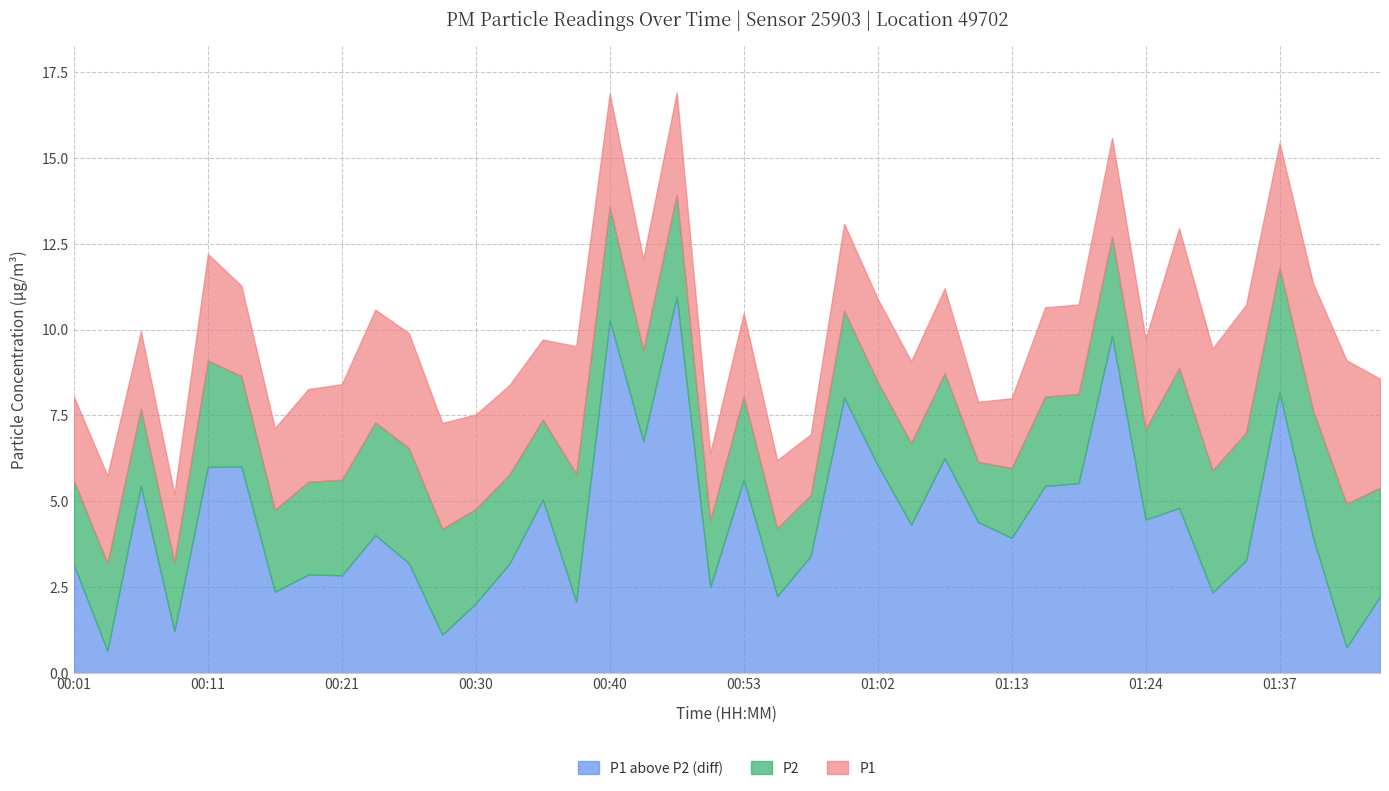

What are all the series names shown in the legend?

P1, P2